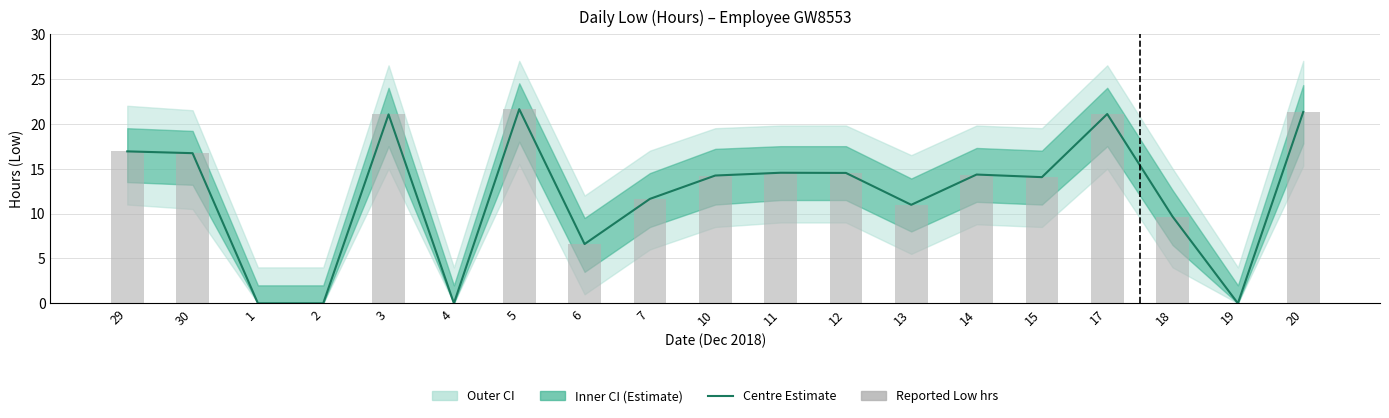

Which series has the largest total across all categories?

Estimate